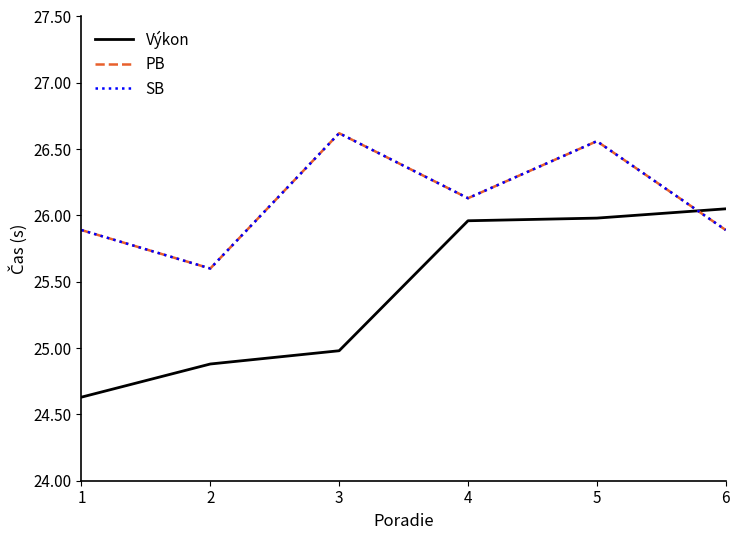

Rank the series by their maximum value, from highest to lowest.

PB, SB, Výkon